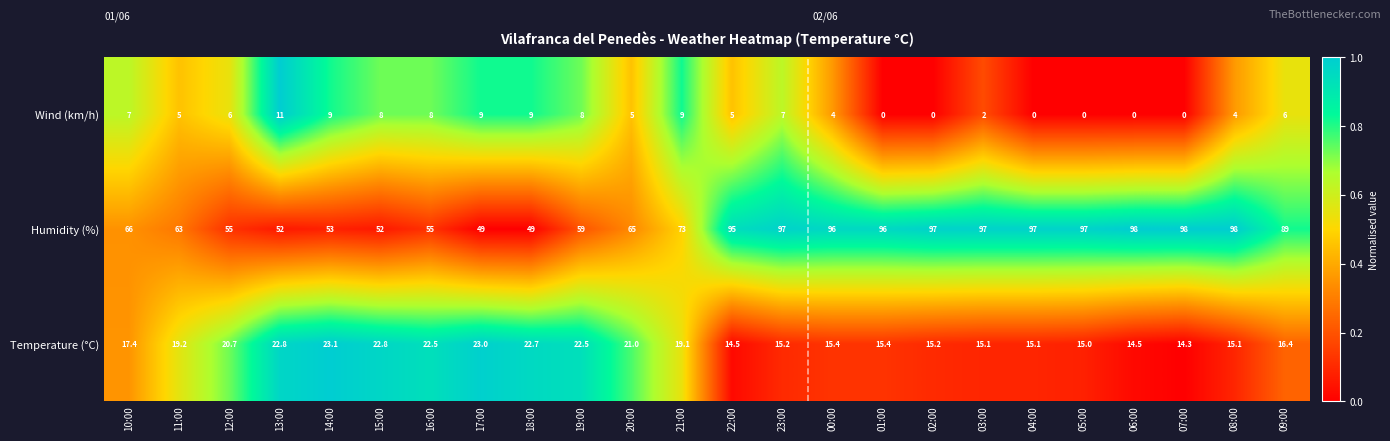

Rank the series by their average value, from lowest to highest.

Wind (km/h), Temperature (°C), Humidity (%)